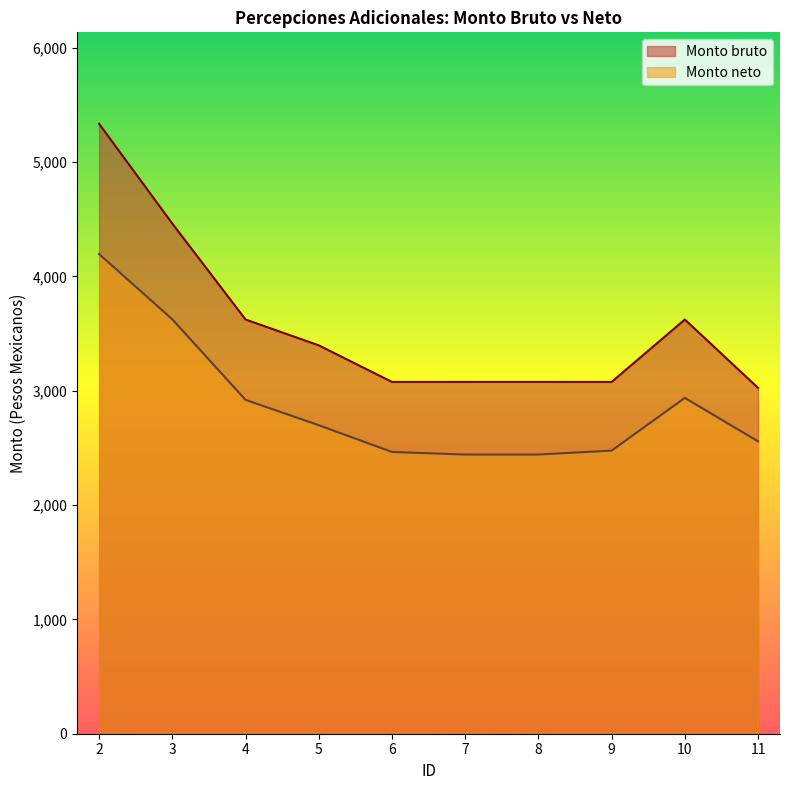

How many lines are shown in the chart?

2